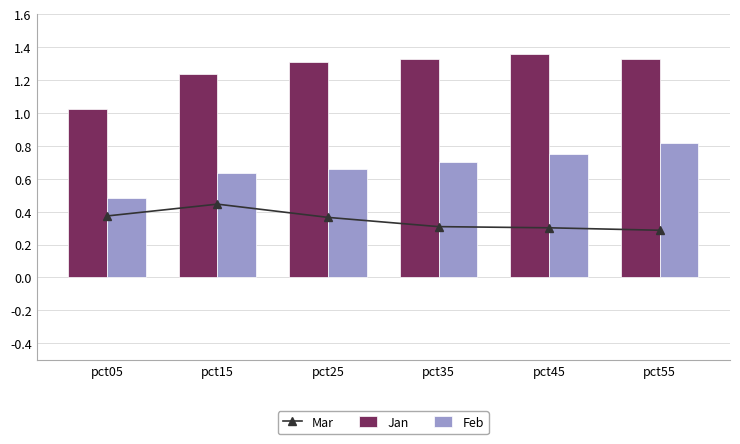

What is the sum of the Jan values at pct05 and pct15?

2.3